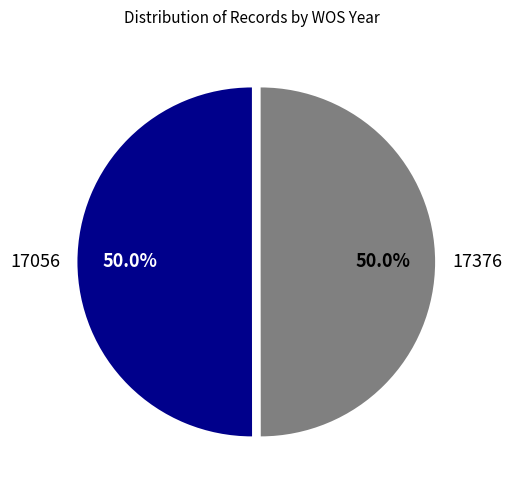

The 17376 slice represents 50% of the pie. True or false?

True